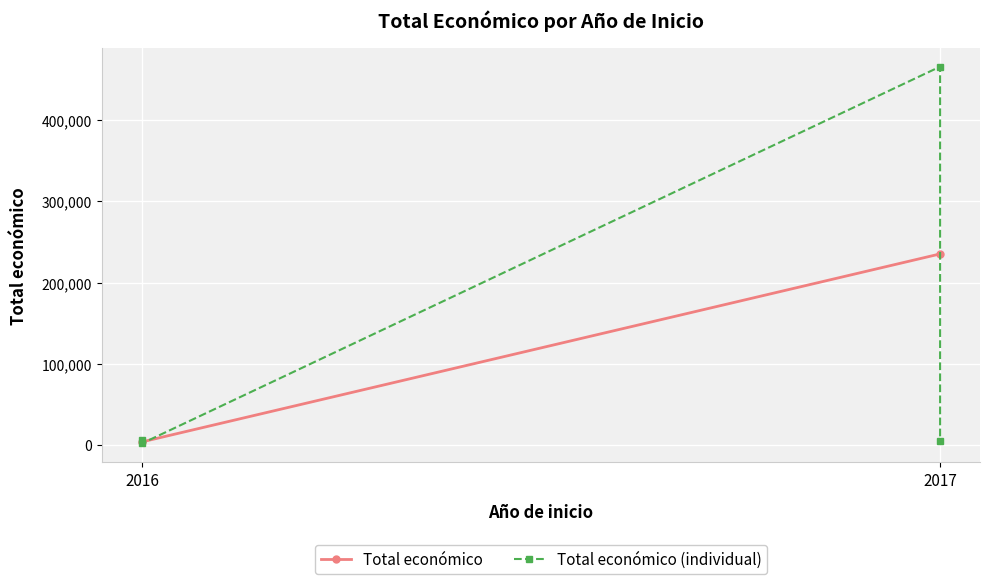

What is the ratio of the value at 2017 to the value at 2016?

0.8